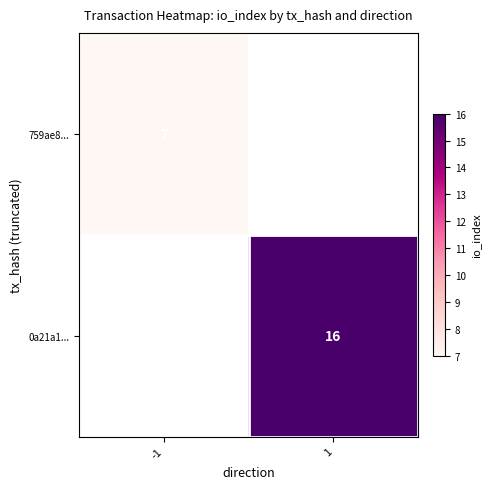

The value of 759ae8... at -1 is 3. True or false?

False